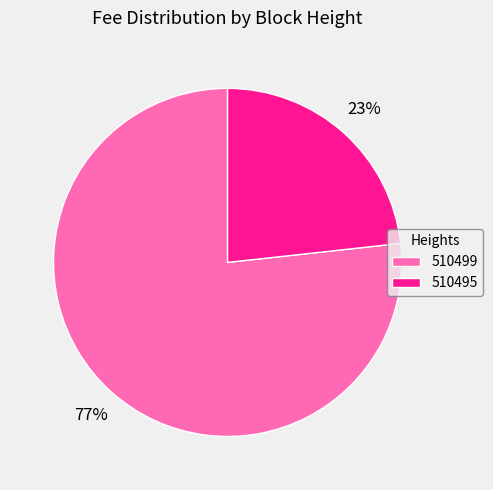

Is there a majority slice in this chart?

Yes